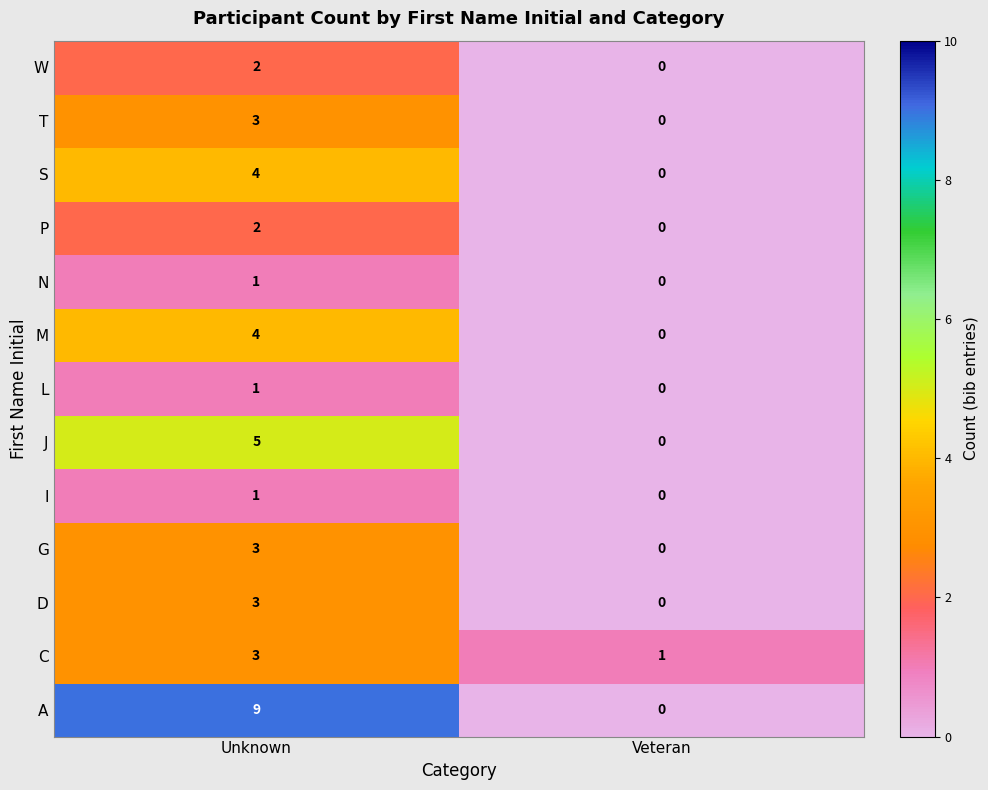

The value of G at Veteran is 0. True or false?

True